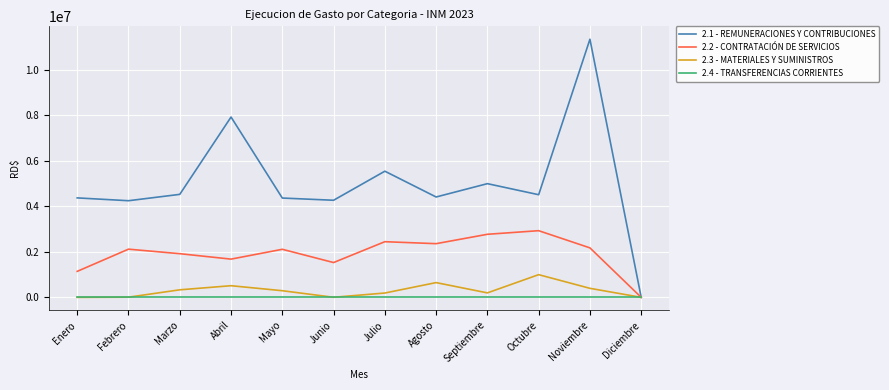

True or false: 2.2 - CONTRATACIÓN DE SERVICIOS has a value of 2447570.6 at Julio.

True